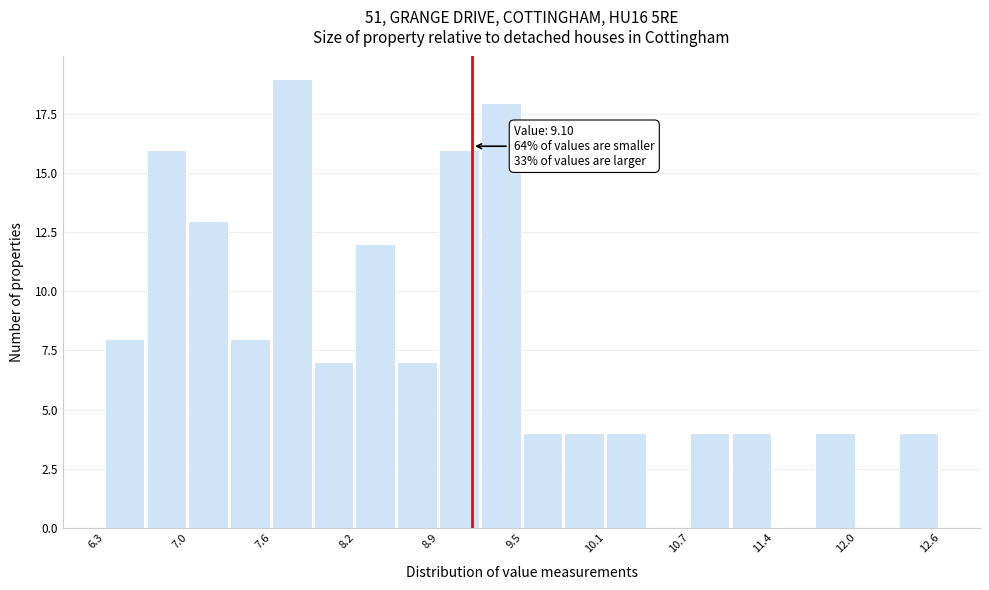

Around what value on the x-axis is the tallest bar? Give the approximate position of its centre, as read against the axis.

7.7